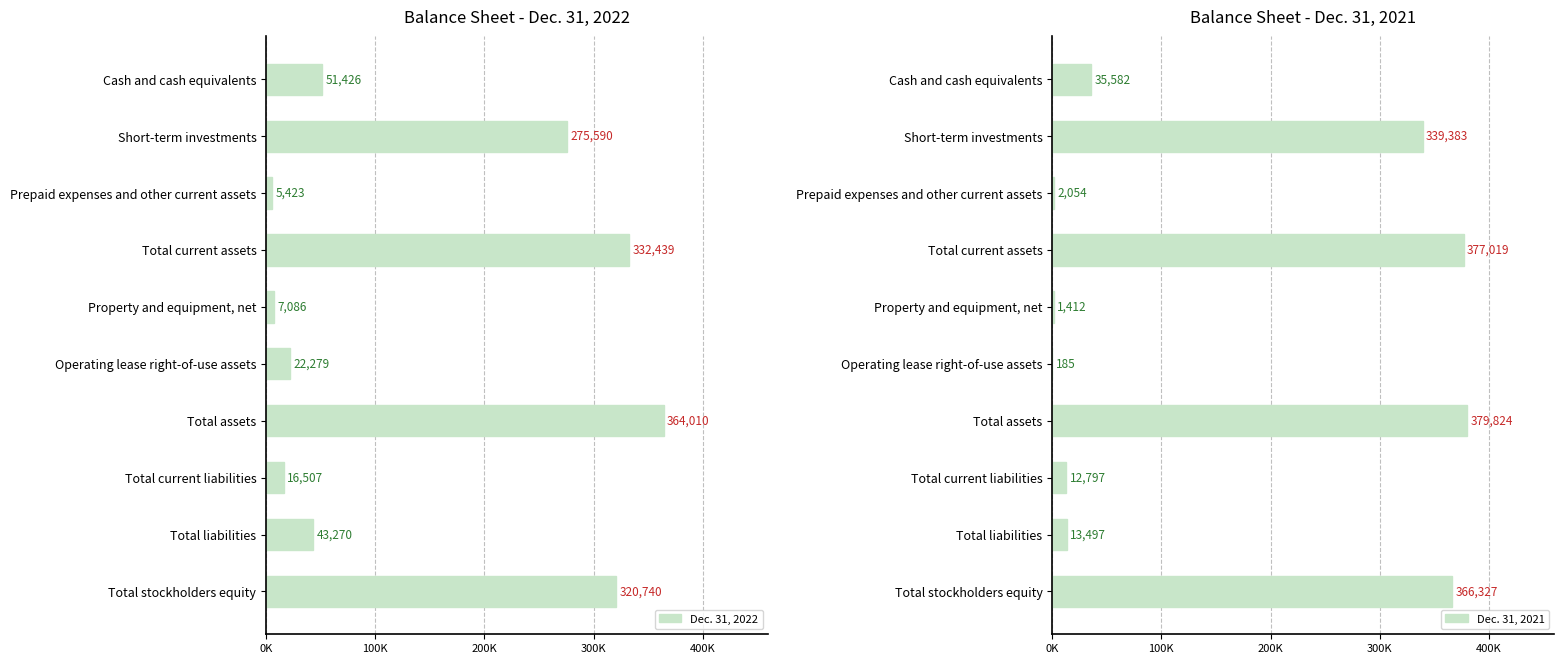

Reading left to right, what are all the values shown in this chart?

Dec. 31, 2022: 51426	275590	5423	332439	7086	22279	364010	16507	43270	320740
Dec. 31, 2021: 35582	339383	2054	377019	1412	185	379824	12797	13497	366327